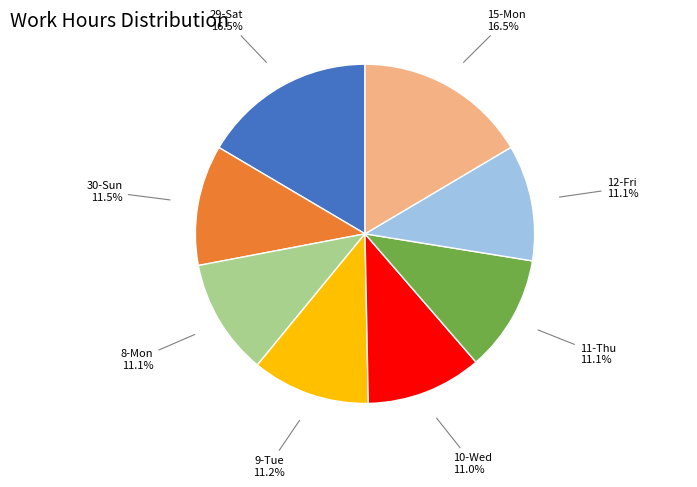

What is the total percentage of 10-Wed and 12-Fri?

22.1%